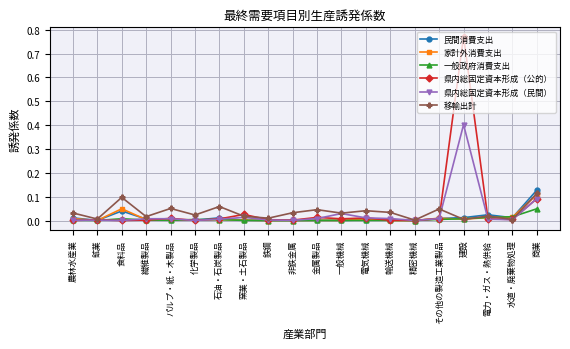

What is the label of the 19th point from the right?

鉱業